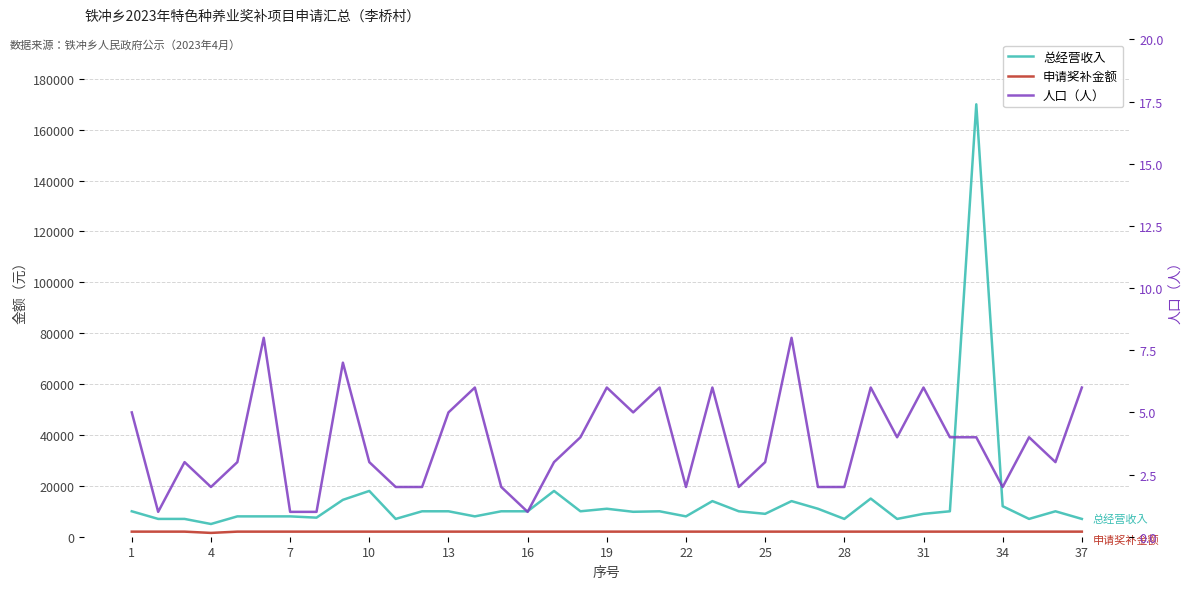

True or false: 人口（人） and 总经营收入 cross at least once.

False